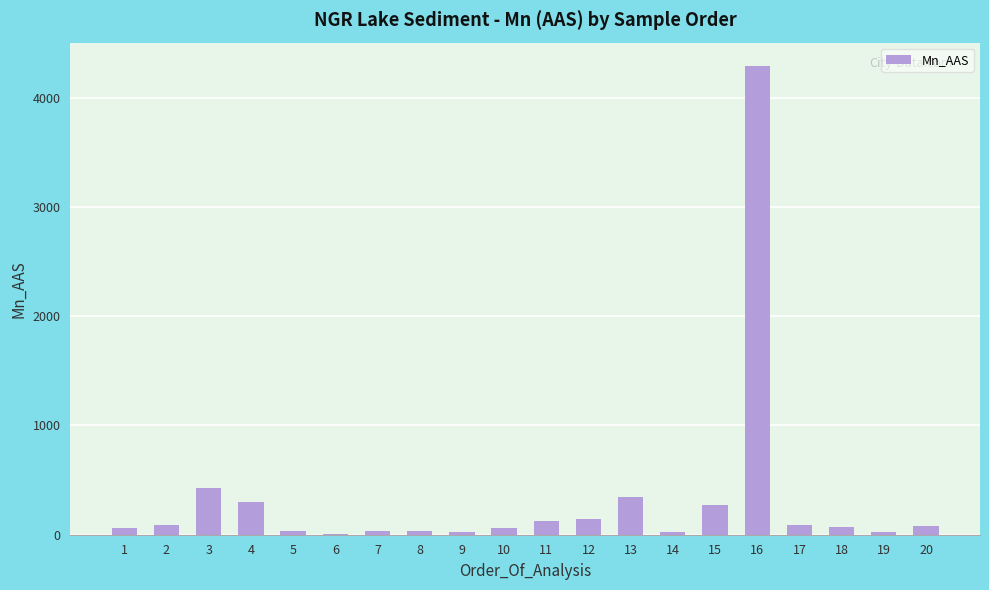

What is the greatest value displayed?

4288